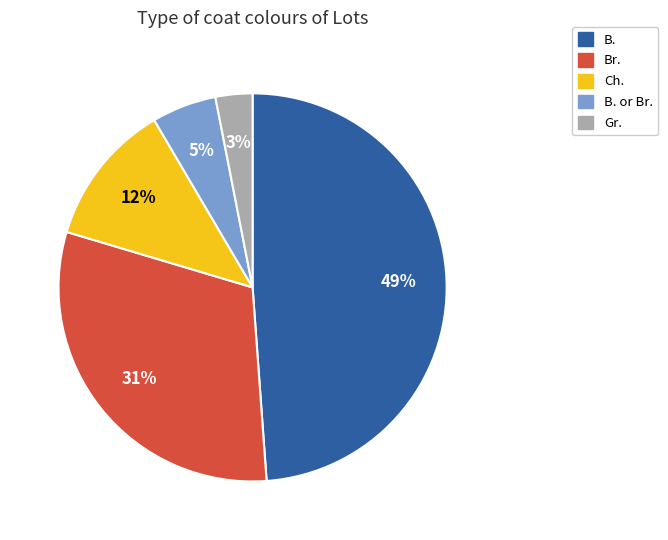

To the nearest percent, what is the average slice percentage?

20%